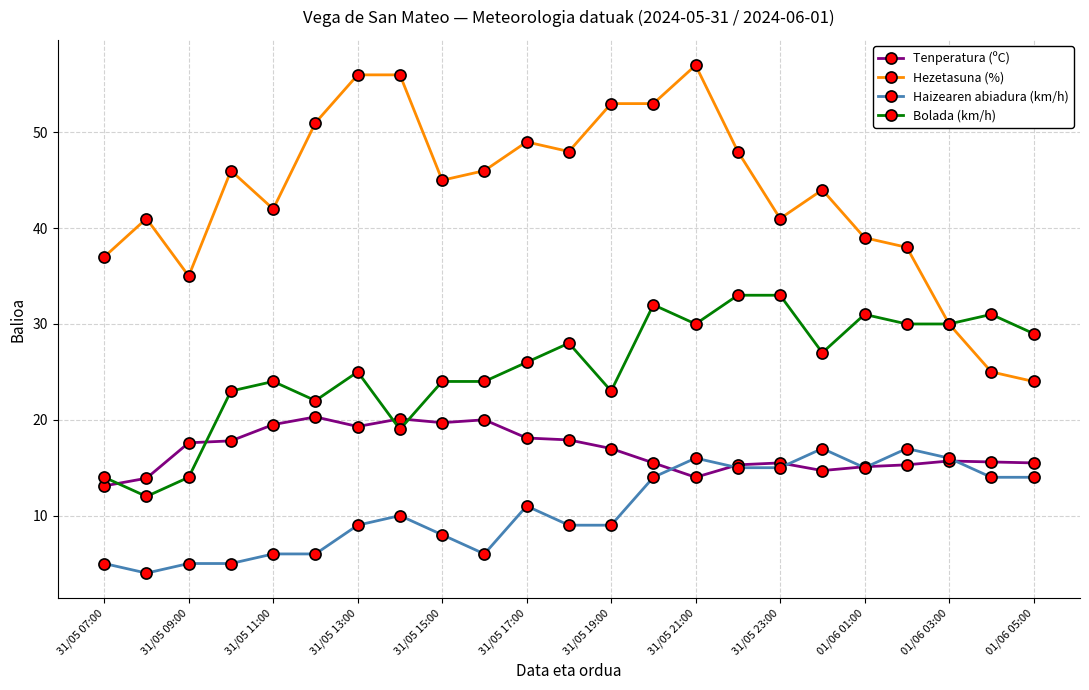

True or false: Hezetasuna (%) and Tenperatura (ºC) cross at least once.

False